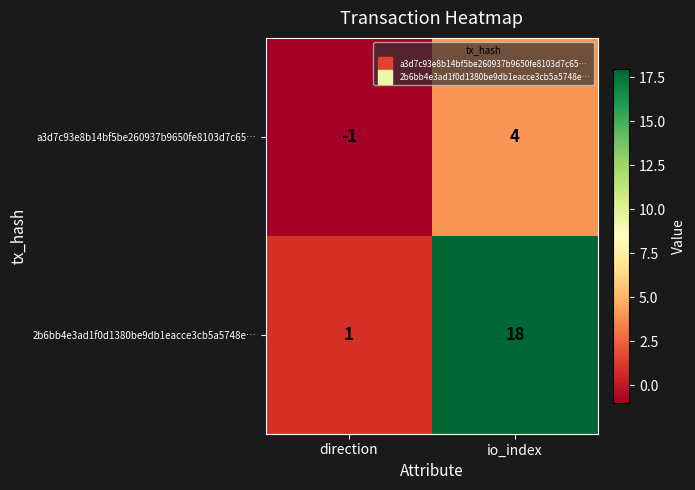

Reading left to right, list all the values displayed in this chart.

a3d7c93e8b14bf5be260937b9650fe8103d7c65…: direction=-1	io_index=4
2b6bb4e3ad1f0d1380be9db1eacce3cb5a5748e…: direction=1	io_index=18